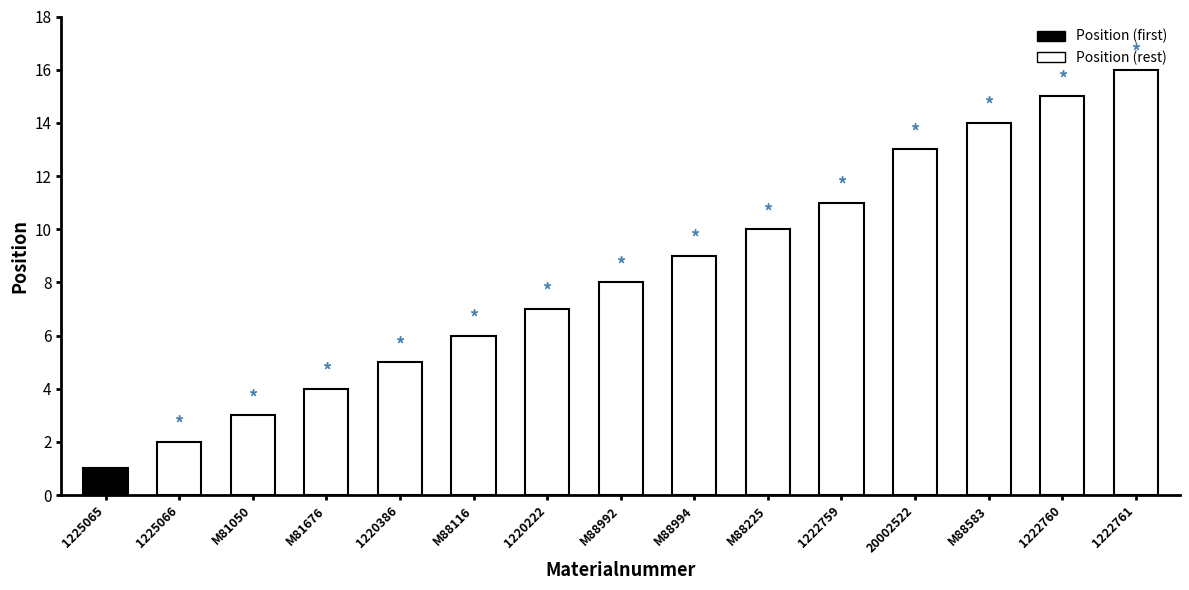

What is the difference between the maximum and minimum values?

15